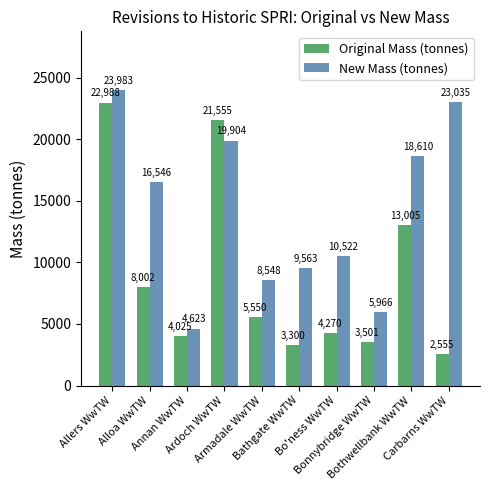

The value of New Mass (tonnes) at Bothwellbank WwTW is 29463. True or false?

False